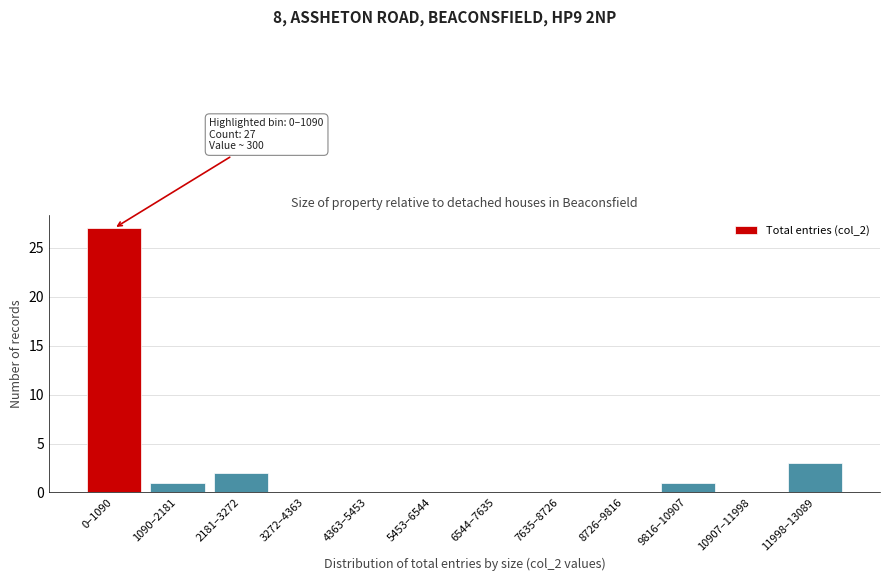

Reading right to left, extract all data points from this chart.

11998–13089=3	10907–11998=0	9816–10907=1	8726–9816=0	7635–8726=0	6544–7635=0	5453–6544=0	4363–5453=0	3272–4363=0	2181–3272=2	1090–2181=1	0–1090=27